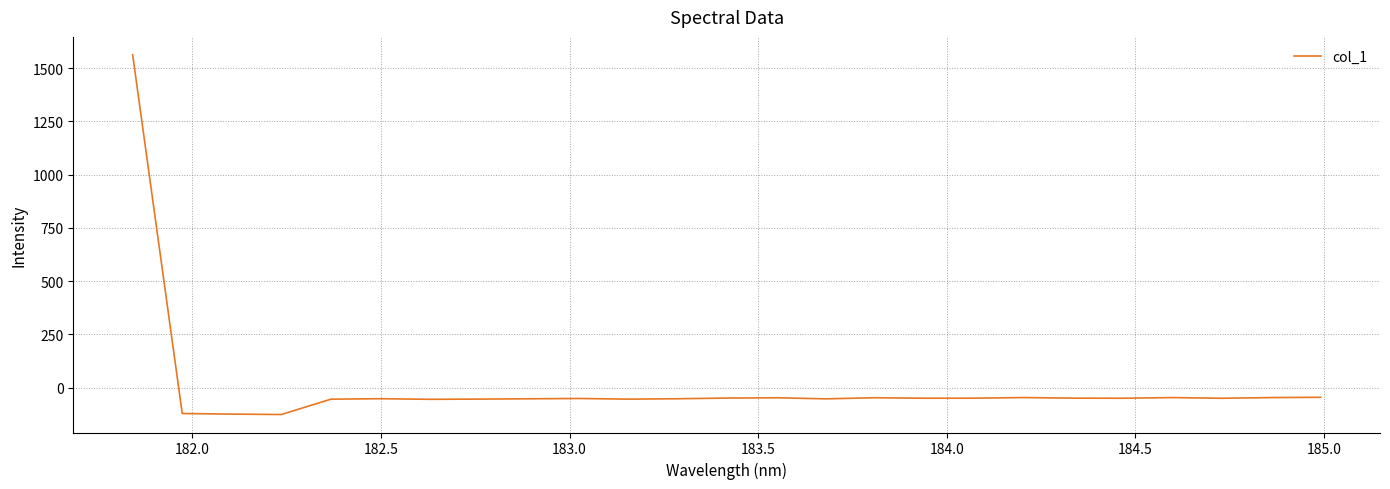

What is the minimum value shown in the chart?

-126.9